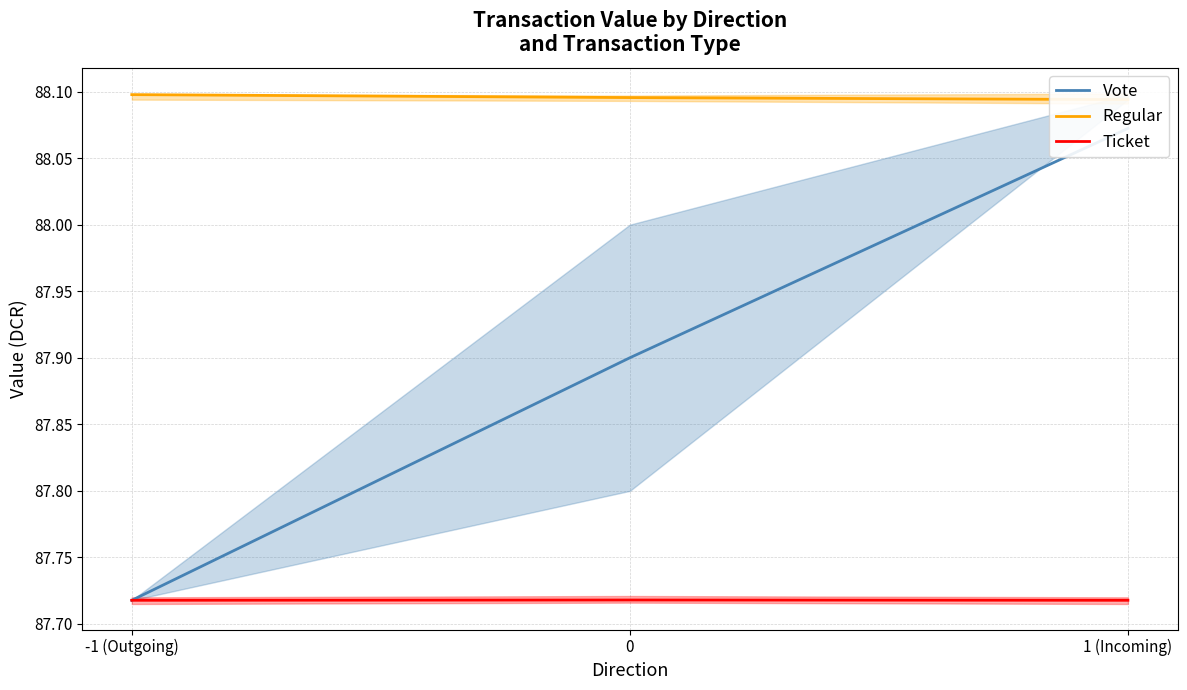

What is the minimum value for Vote?

87.7